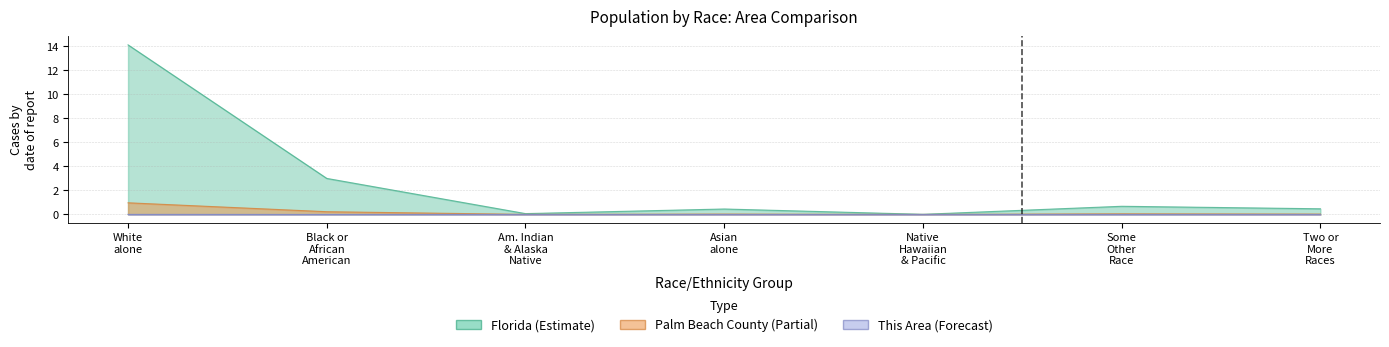

Is it true that Florida equals 0.2 at Two or More Races?

False